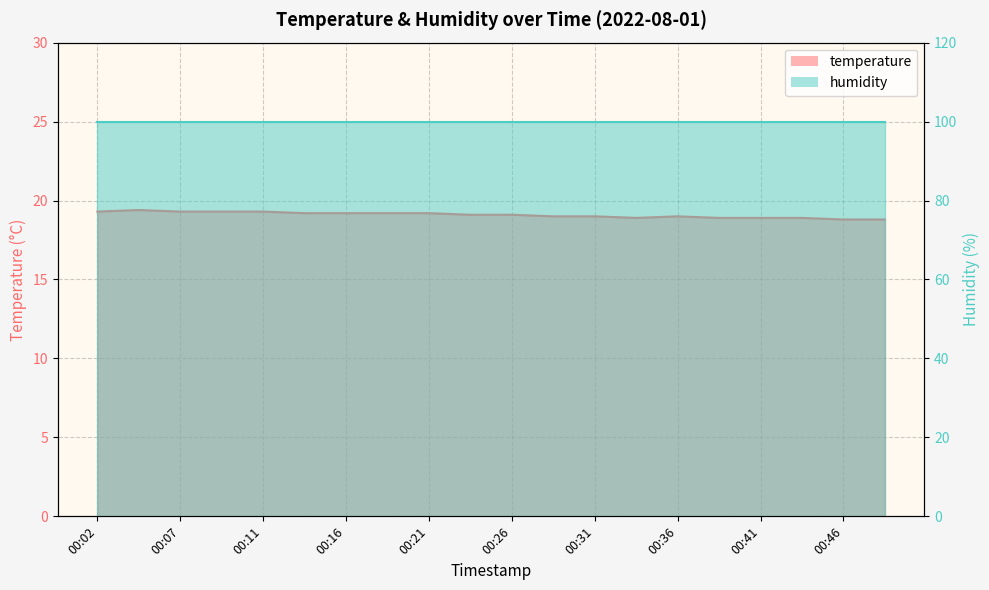

Does the chart display data point markers on the line(s)?

No